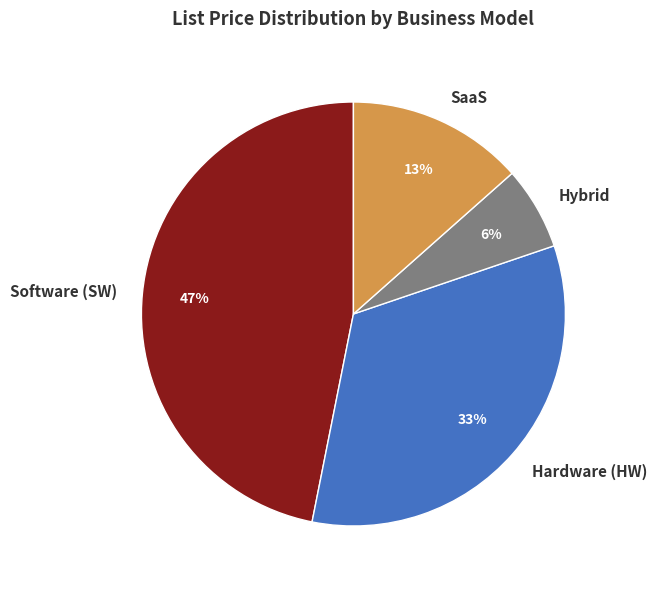

To the nearest percent, what is the difference between the largest and smallest slice percentages?

41%